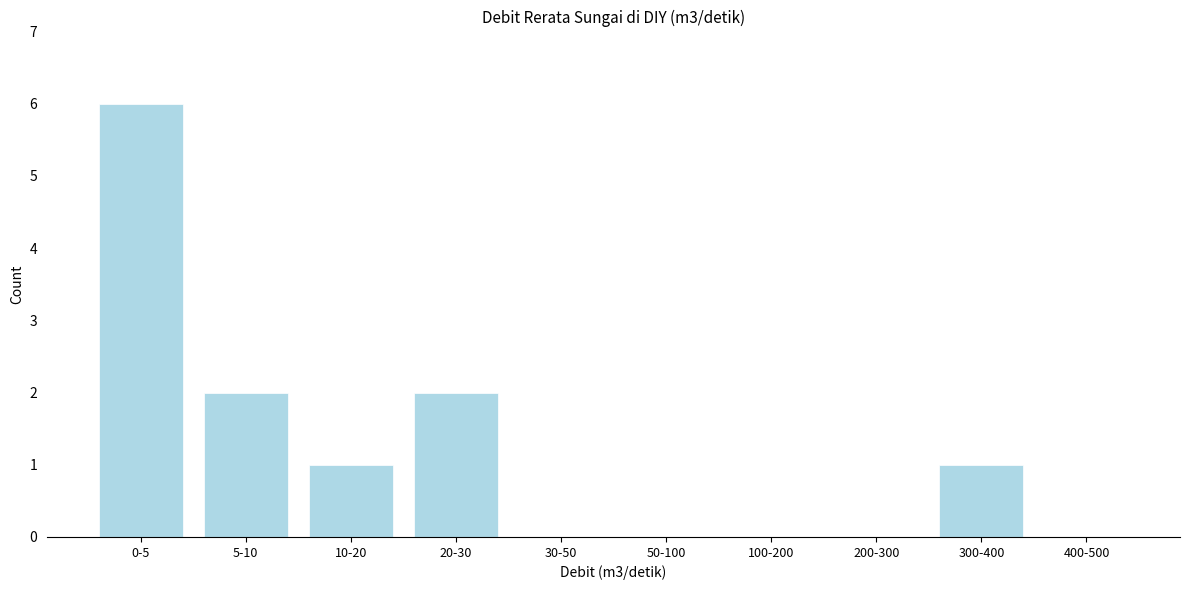

Reading right to left, what are all the values shown in this chart?

400-500=0	300-400=1	200-300=0	100-200=0	50-100=0	30-50=0	20-30=2	10-20=1	5-10=2	0-5=6